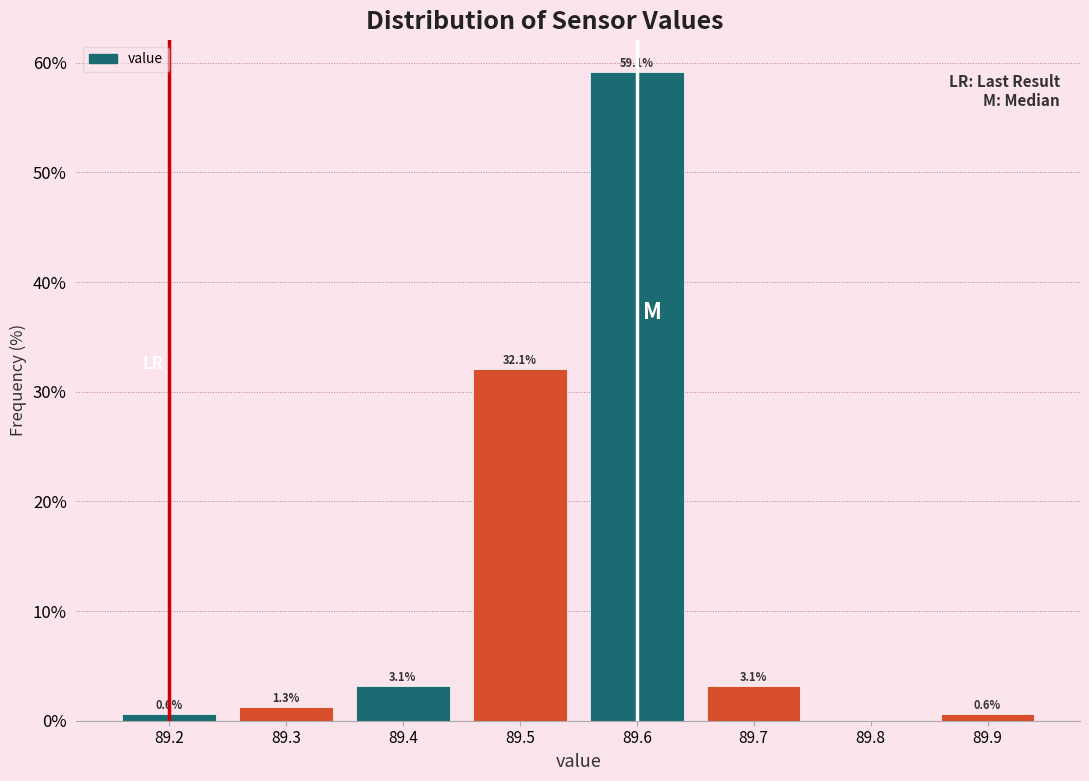

Over which range of the x-axis is the bar tallest?

89.55 to 89.65